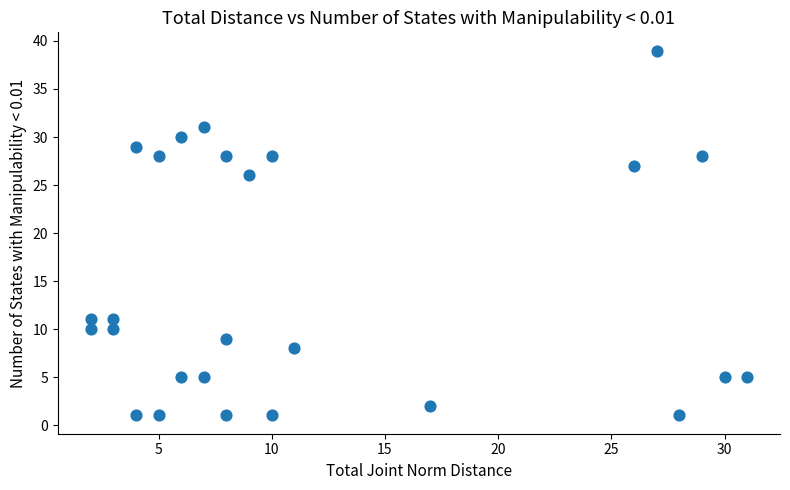

What is the range of Y values (max minus min)?

38